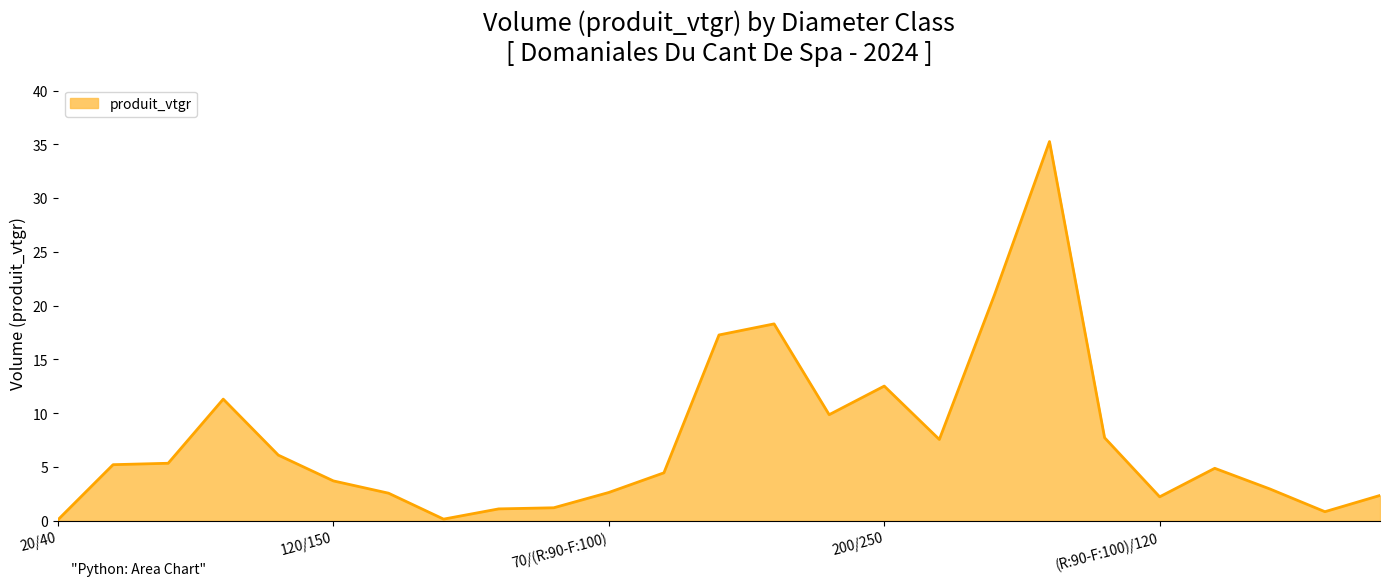

What is the greatest value displayed?

35.3